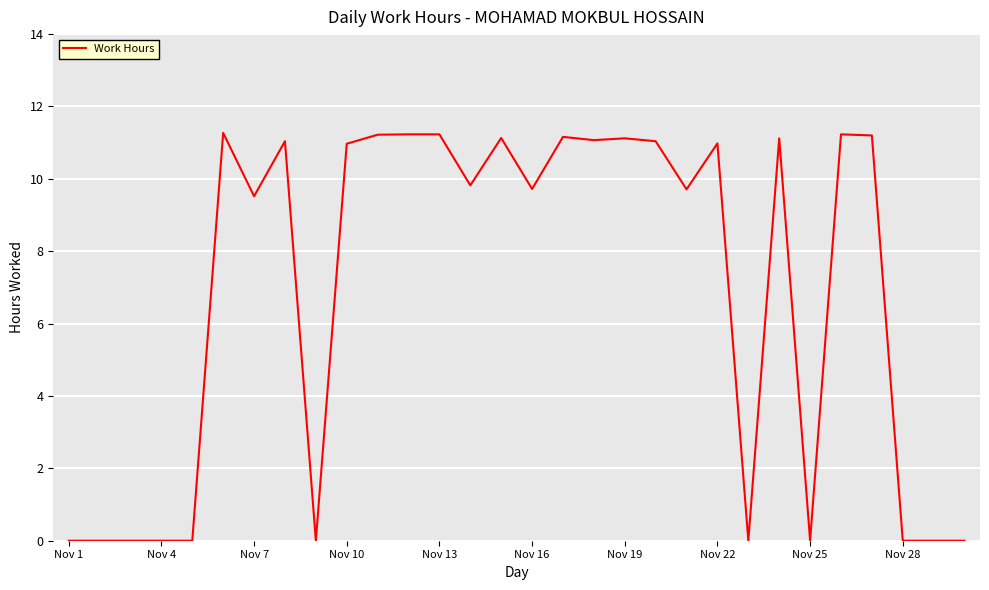

How many lines are shown in the chart?

1